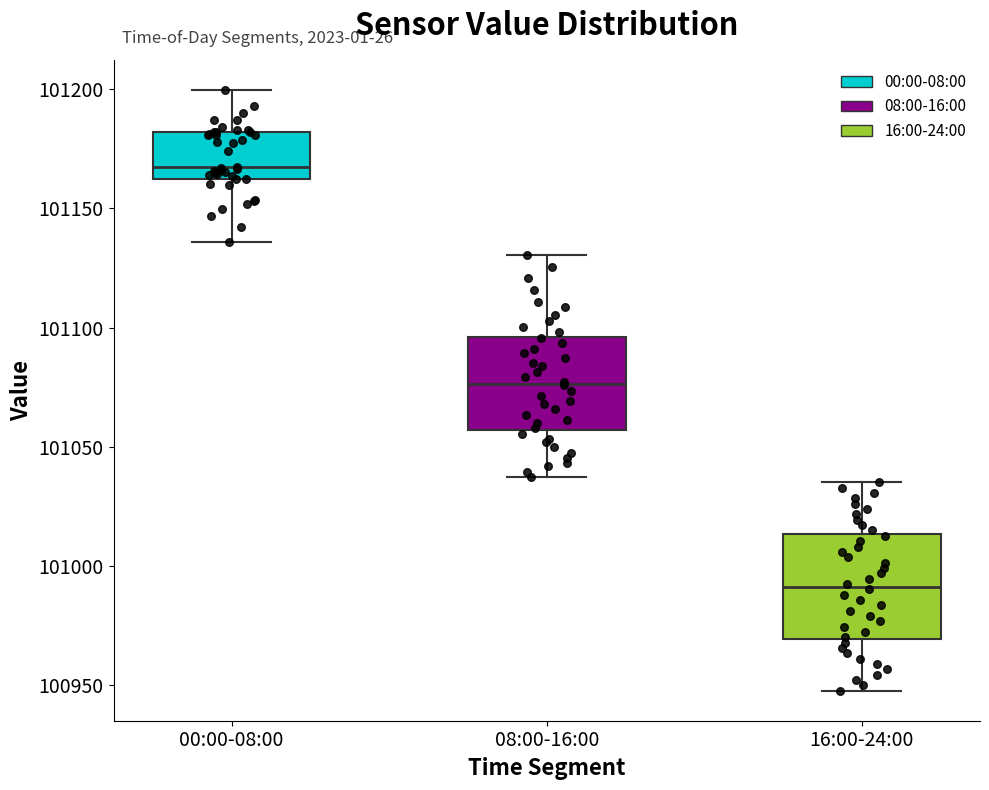

Which box has the lowest median line?

16:00-24:00